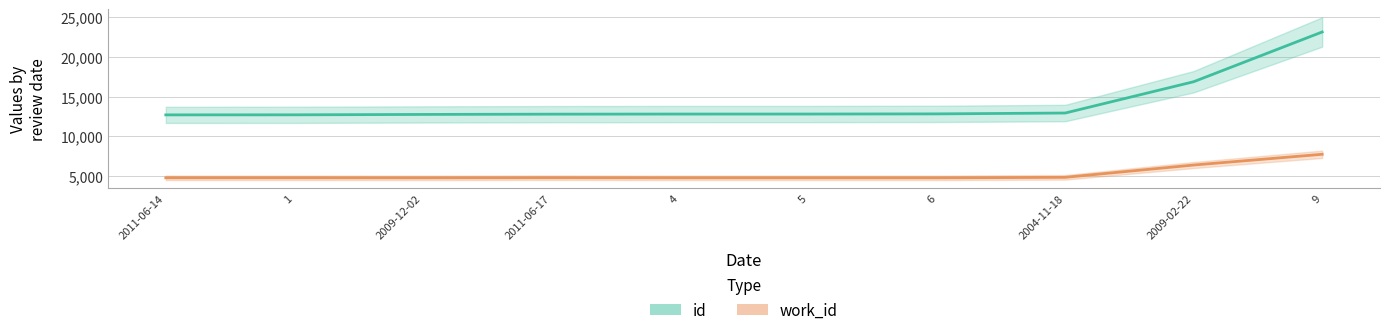

Which series has the largest range (max minus min)?

id